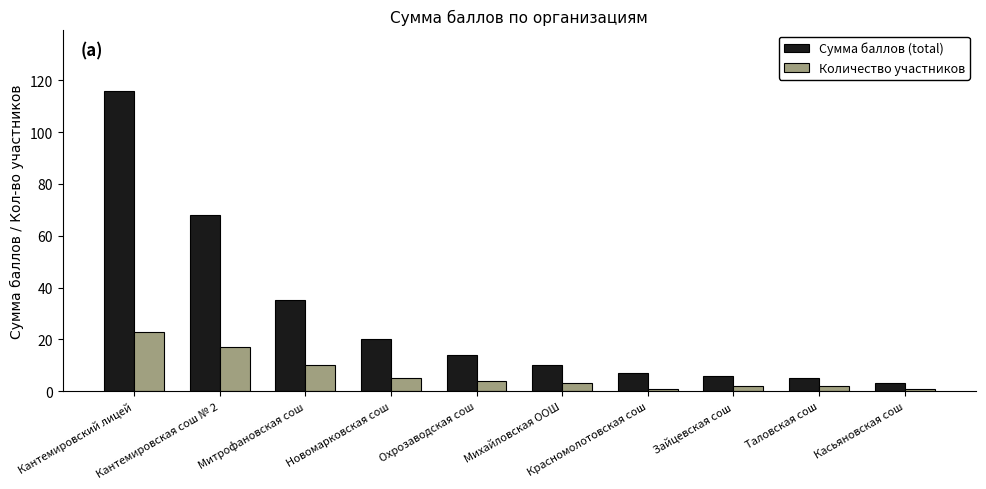

What is the difference between the maximum and minimum values in the Сумма баллов (total) series?

113